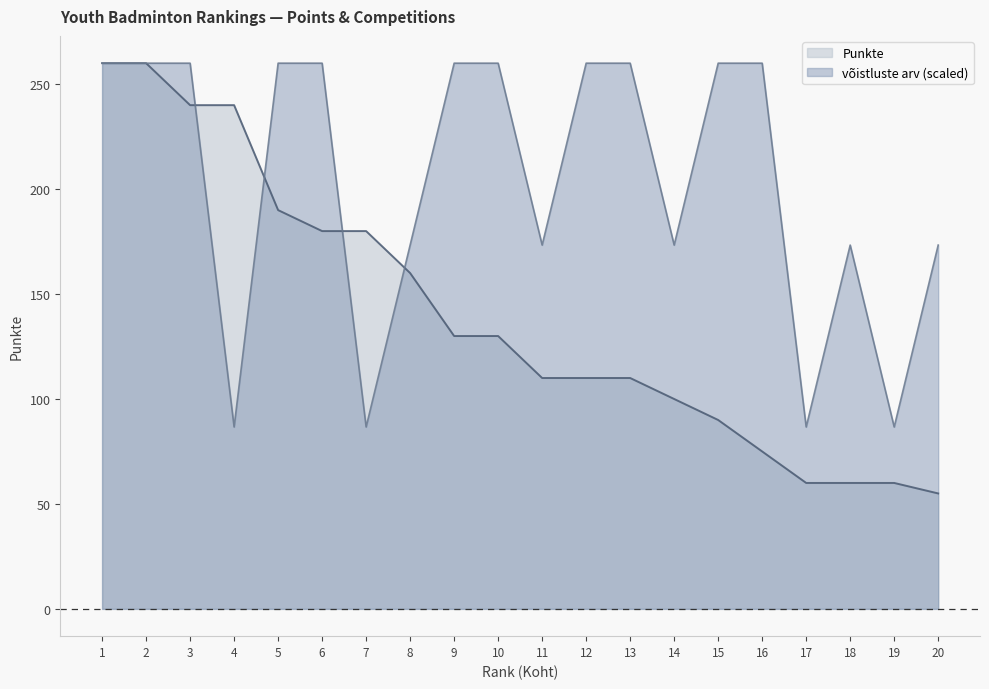

True or false: Punkte and võistluste arv intersect in this chart.

True